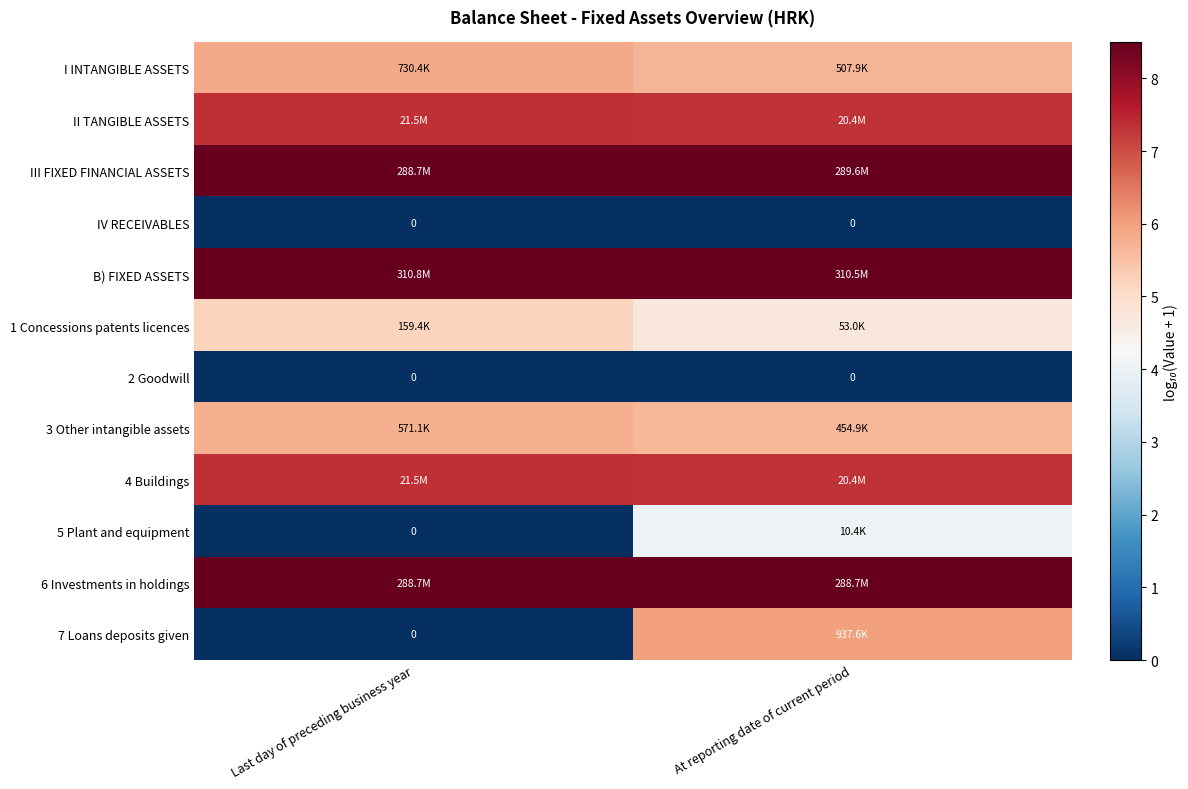

What is the sum of all II TANGIBLE ASSETS values?

14.6